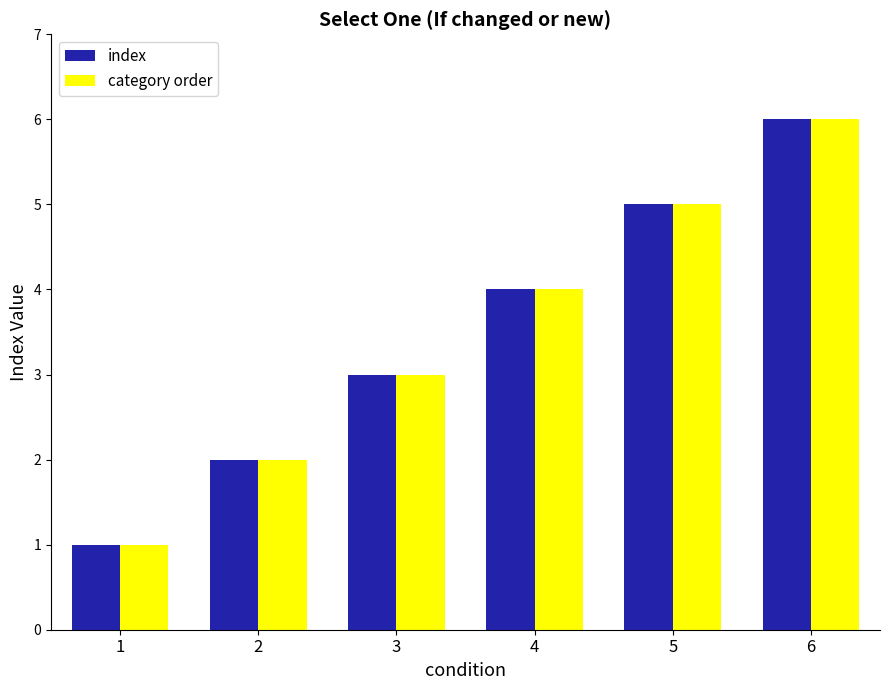

What is the difference between the category order values at 4 and 6?

2